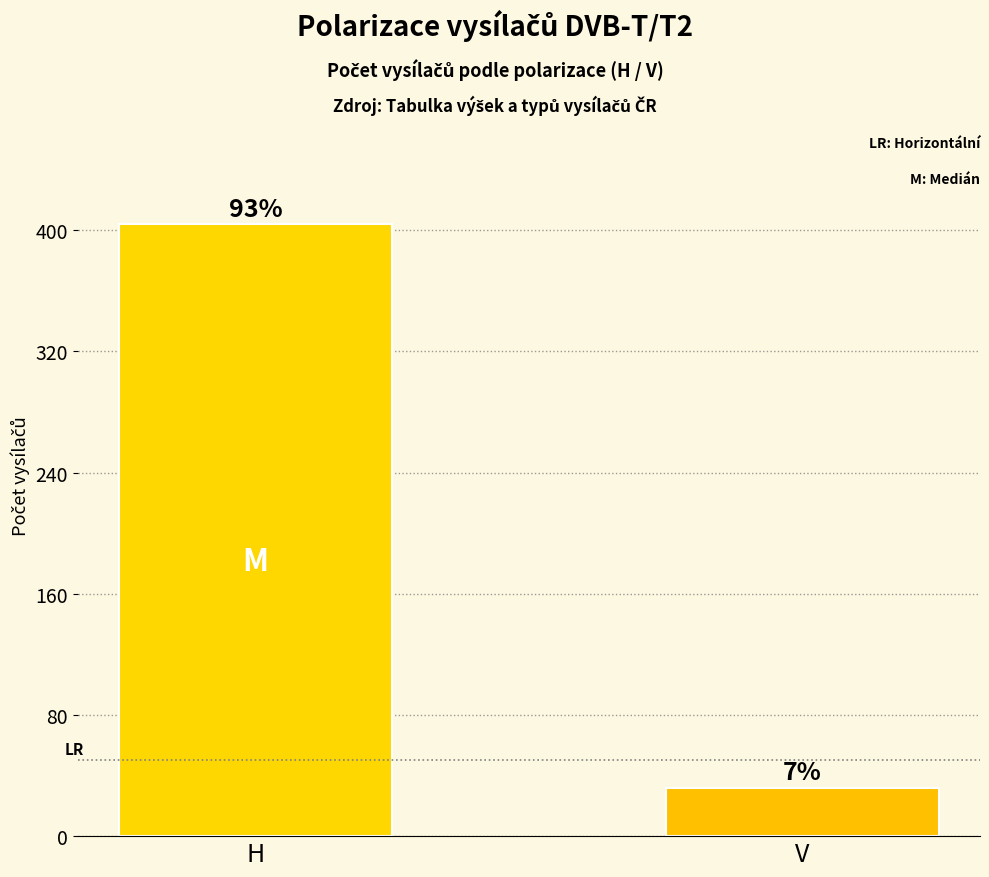

Does the chart contain any negative values?

No